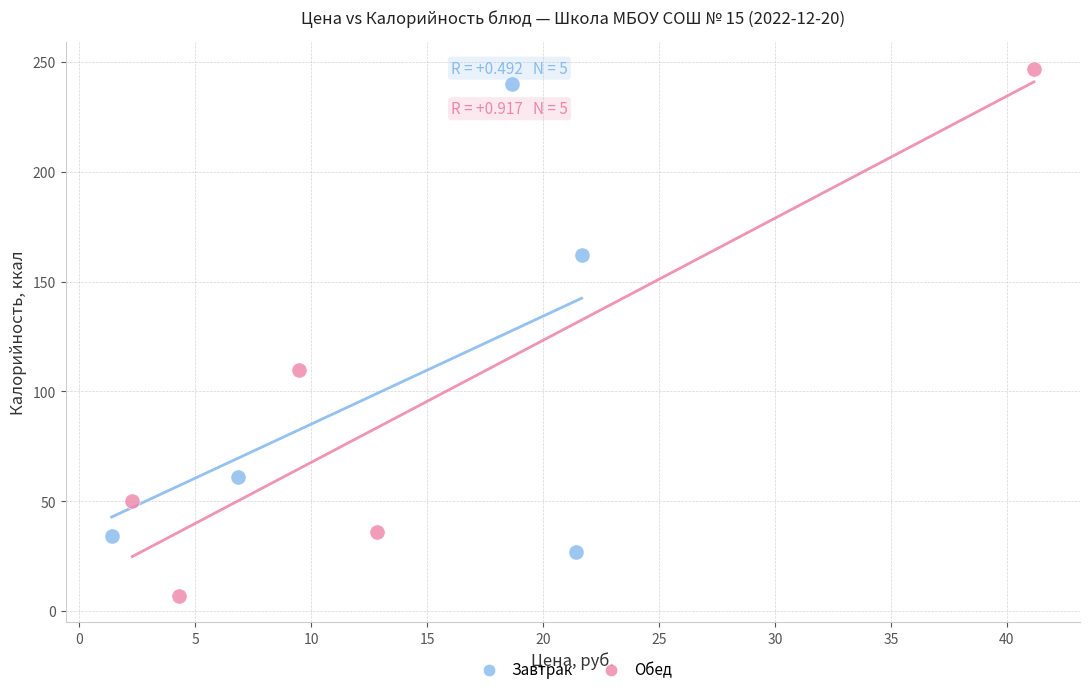

Which series has the widest spread of Y values?

Обед